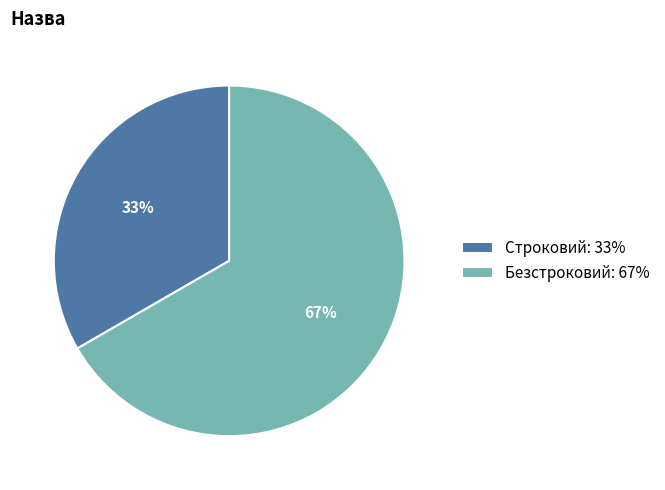

Combined, do Строковий: 33% and Безстроковий: 67% account for over 50%?

Yes